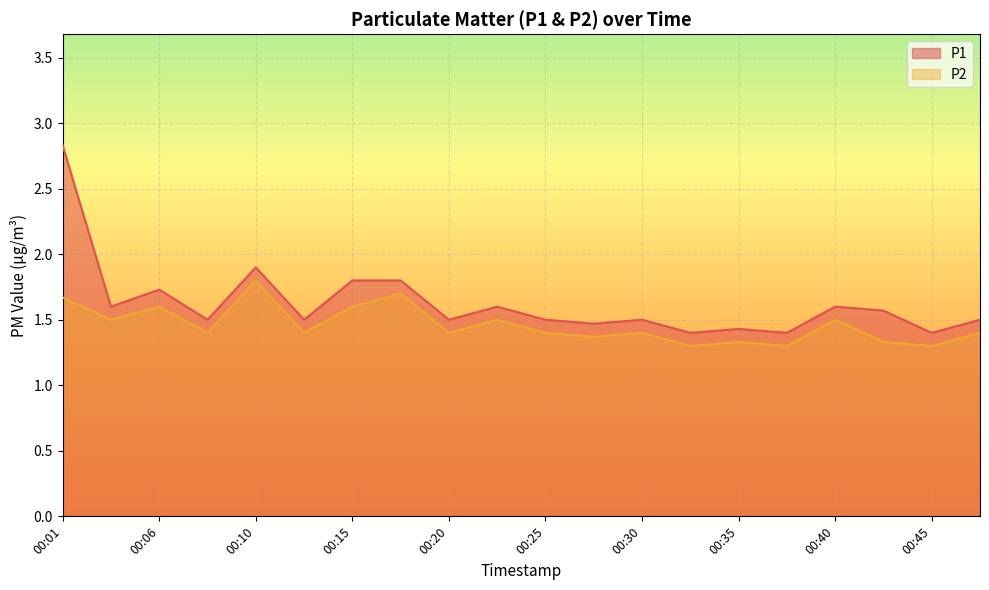

Reading left to right, transcribe all the data shown in this chart.

P1: 2.8	1.6	1.7	1.5	1.9	1.5	1.8	1.8	1.5	1.6	1.5	1.5	1.5	1.4	1.4	1.4	1.6	1.6	1.4	1.5
P2: 1.7	1.5	1.6	1.4	1.8	1.4	1.6	1.7	1.4	1.5	1.4	1.4	1.4	1.3	1.3	1.3	1.5	1.3	1.3	1.4